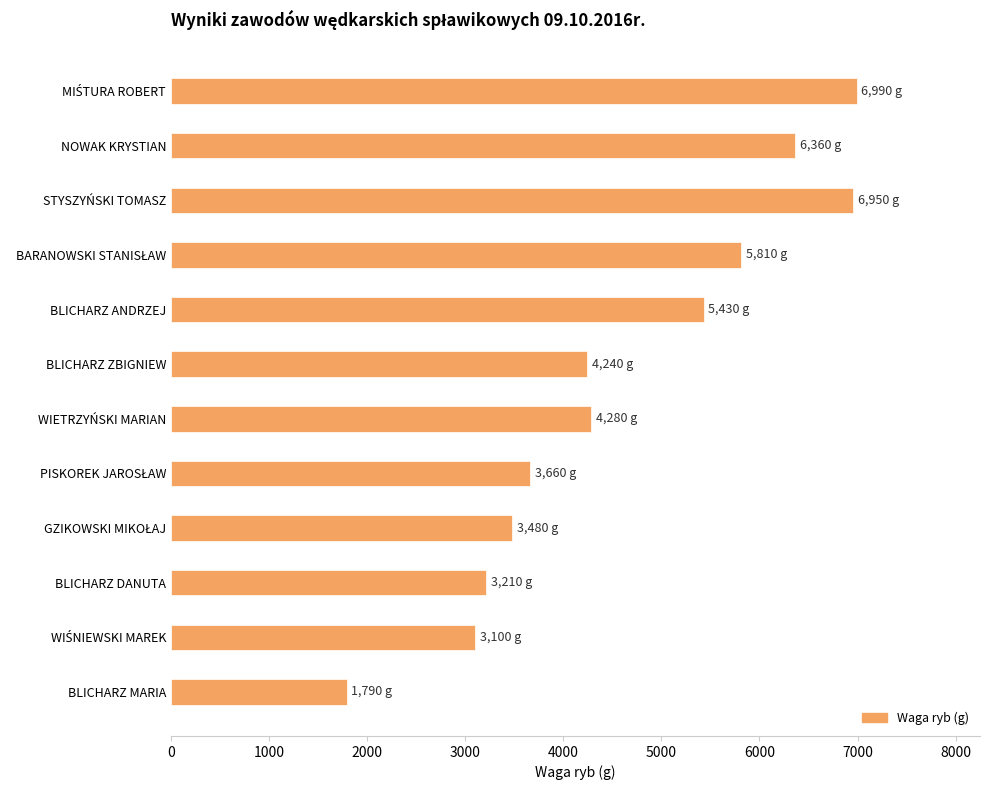

The chart shows a value of 3210 at BLICHARZ DANUTA. True or false?

True